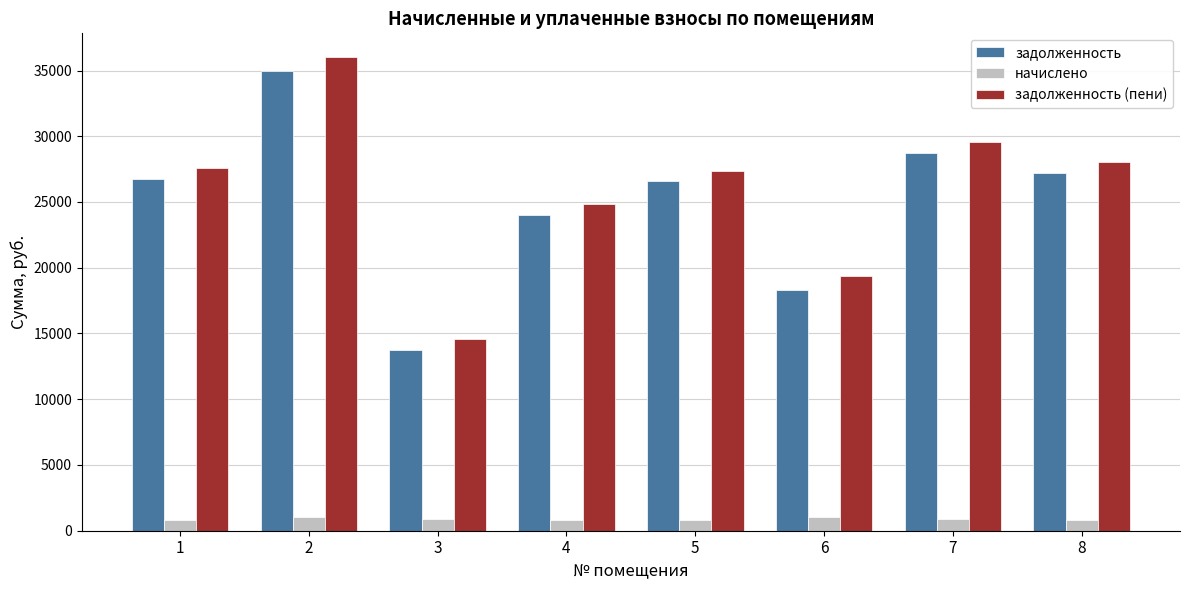

What is the greatest value displayed?

36025.7